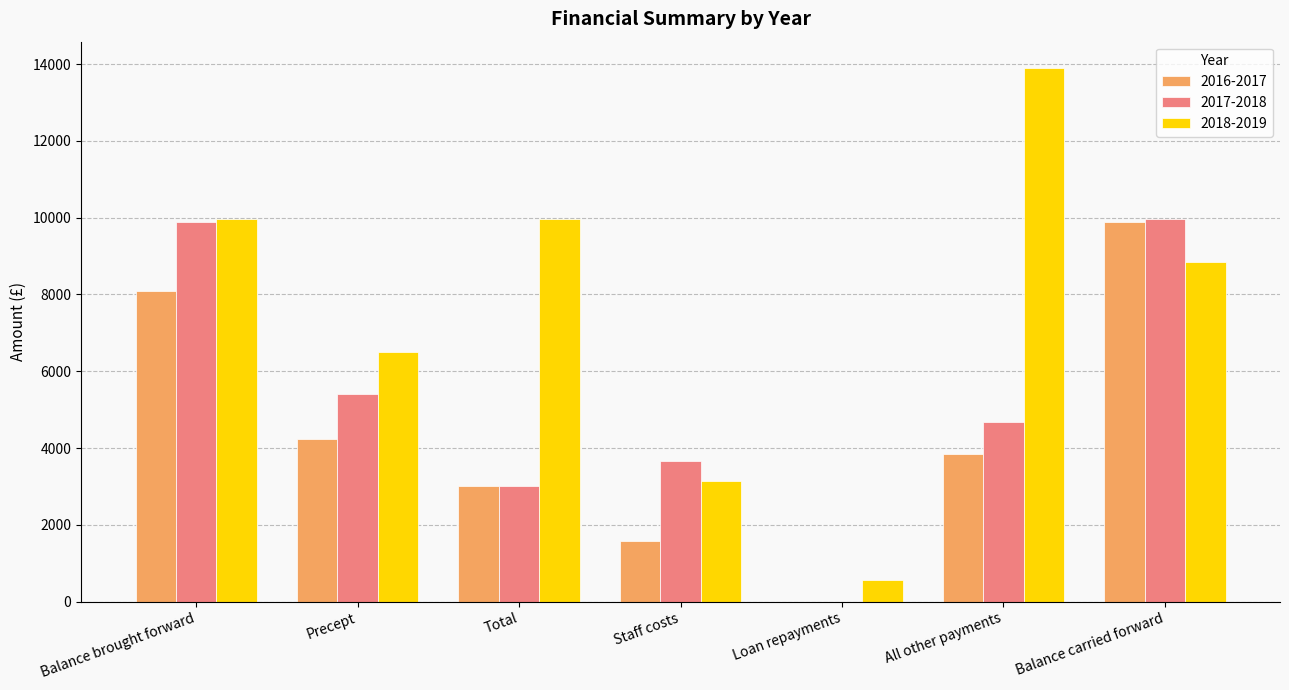

What is the average value of the 2016-2017 series?

4376